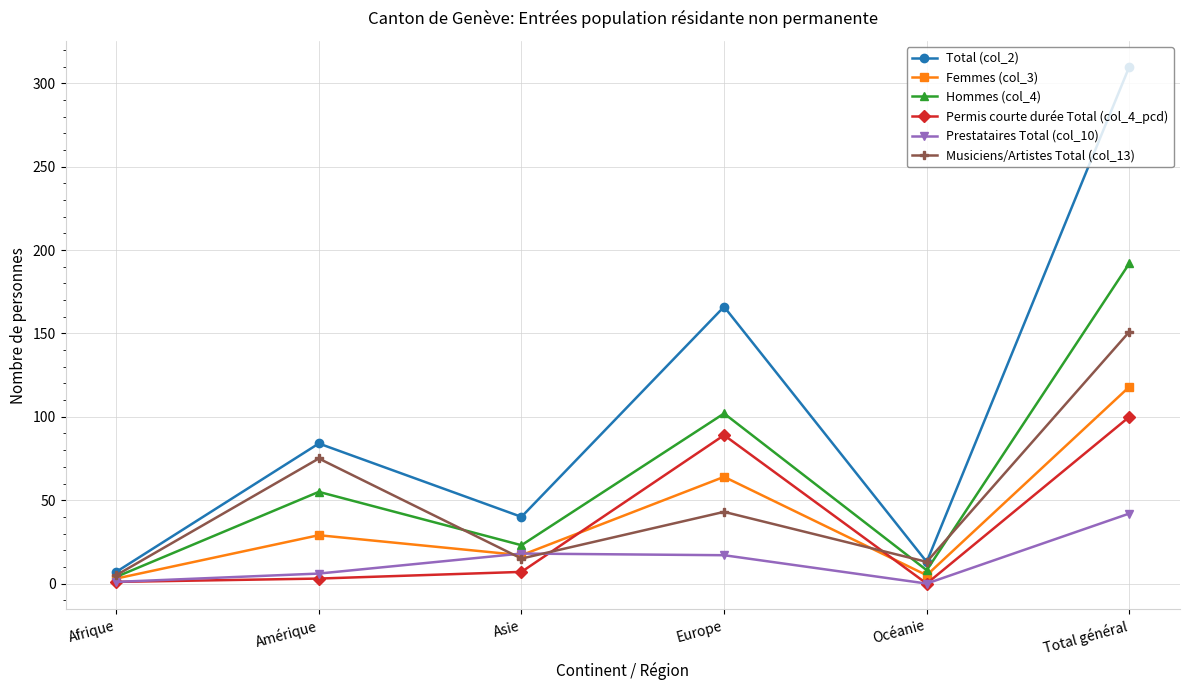

Which category has the highest value in the Hommes (col_4) series?

Total général